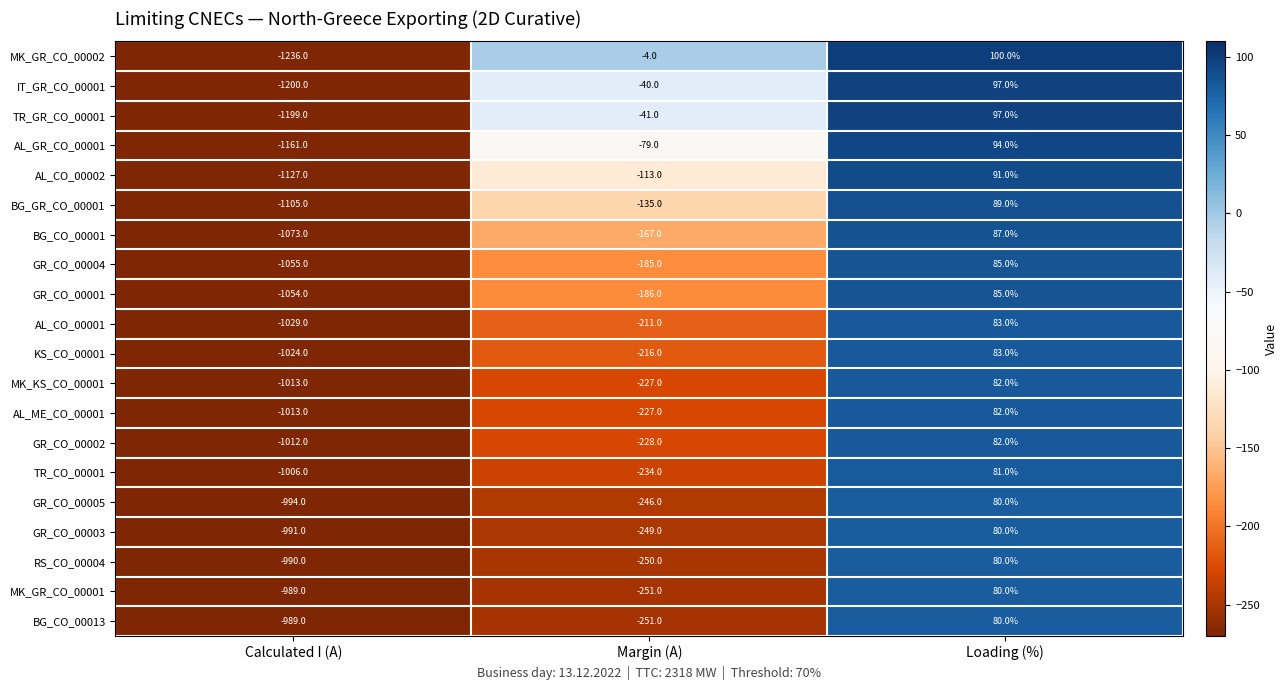

List the labels in order of GR_CO_00001 value, smallest first.

Calculated I (A), Margin (A), Loading (%)